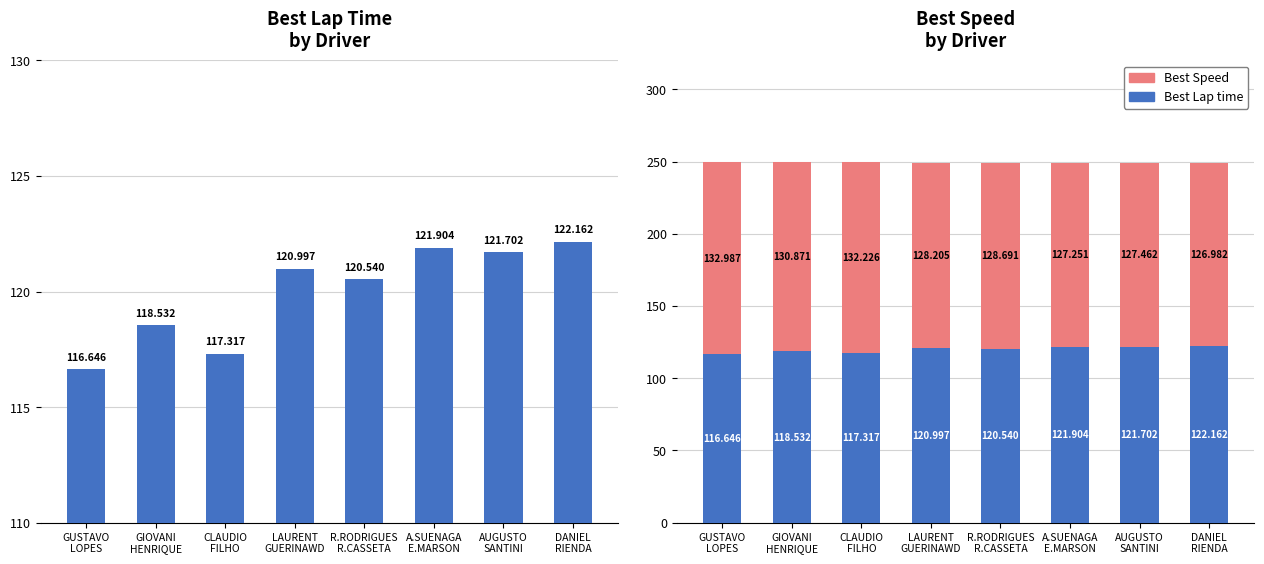

Is it true that Best Lap time equals 117.3 at CLAUDIO
FILHO?

True